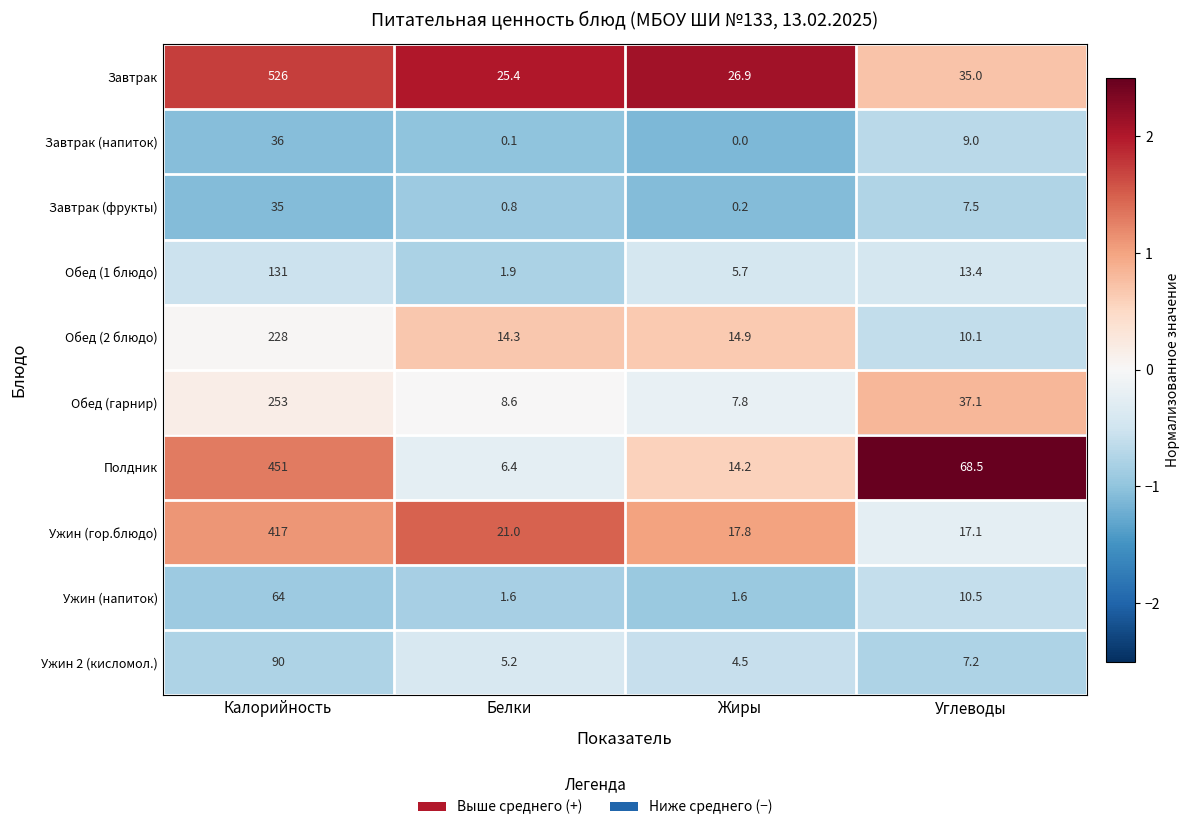

Count the number of categories in the chart.

4